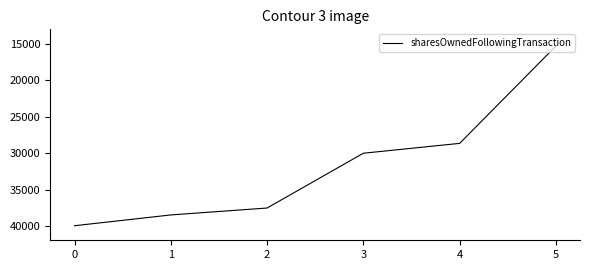

At which label is the value closest to 27625?

4